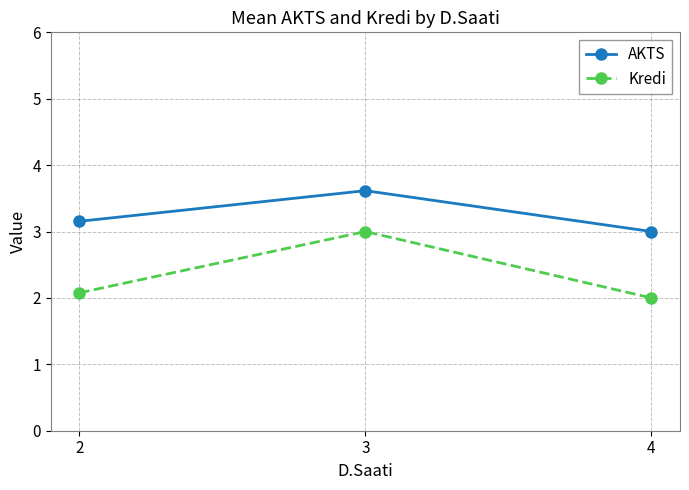

Rank the series at 4 from highest to lowest value.

AKTS, Kredi